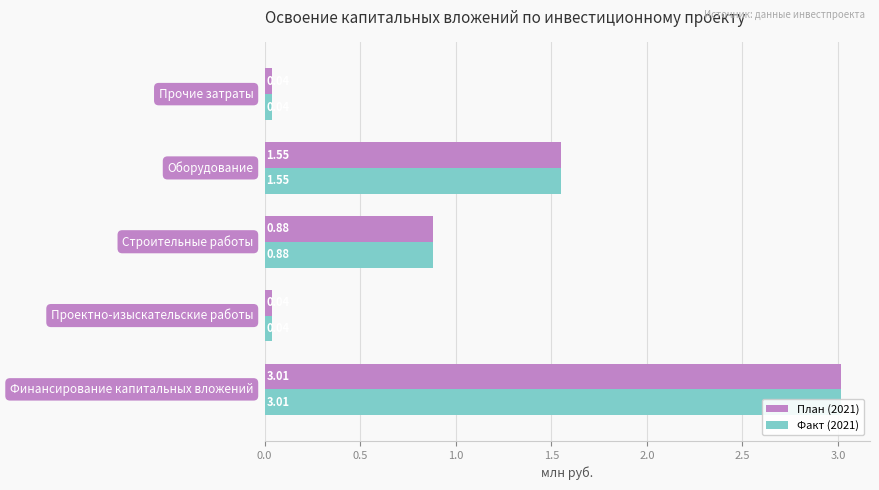

The План (2021) series shows 0.2 at 1.0. True or false?

False